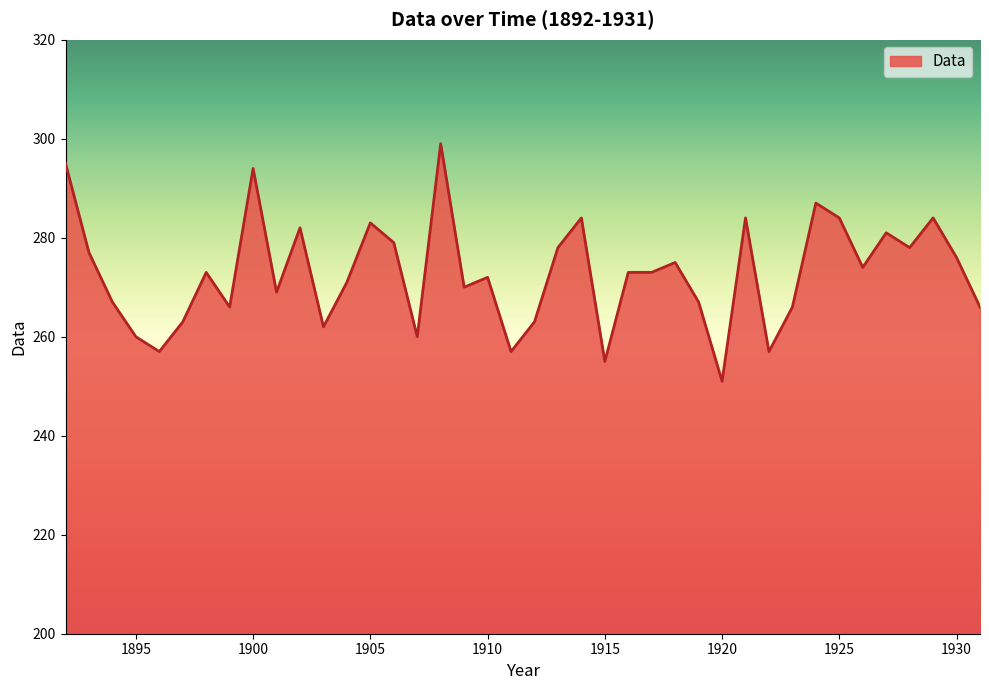

What is the minimum value shown in the chart?

251